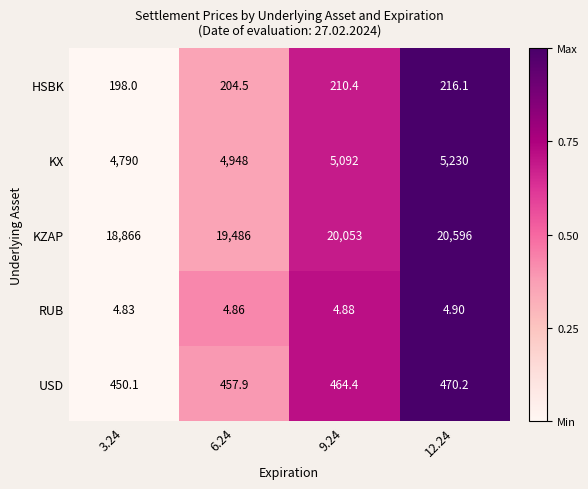

Between 3.24 and 9.24, which series saw the biggest shift?

KZAP